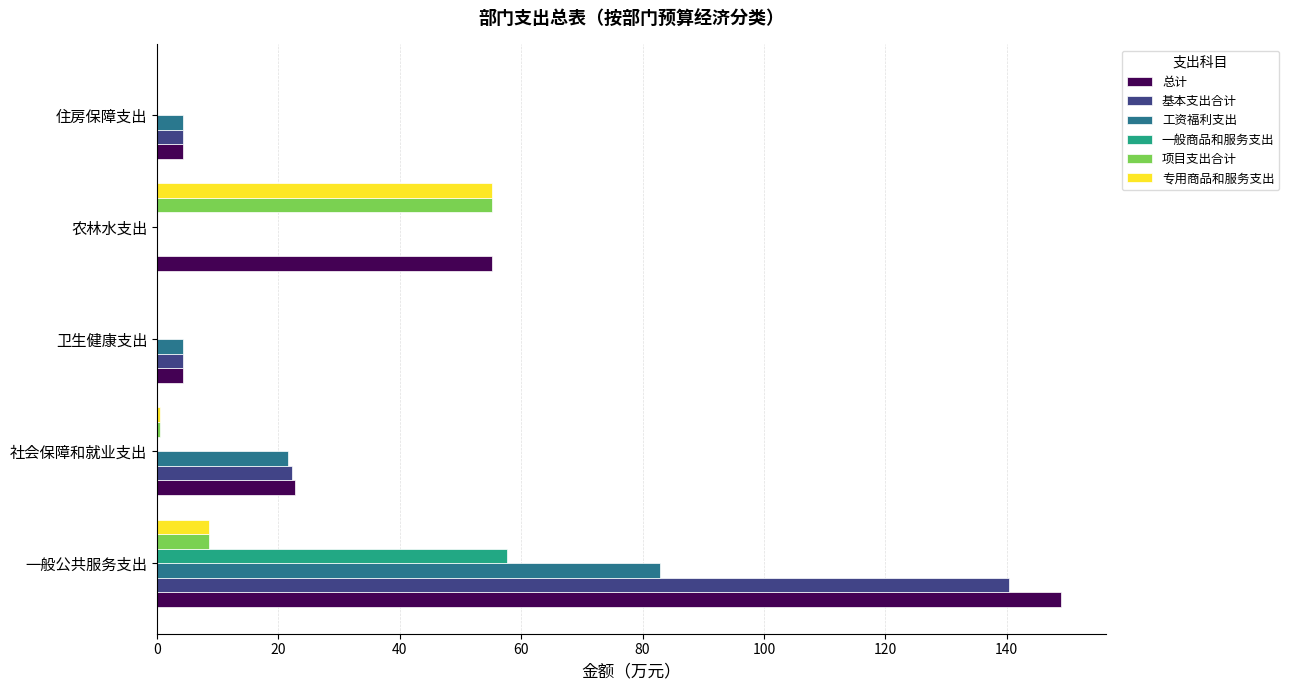

How many positive values does the 工资福利支出 series have?

4